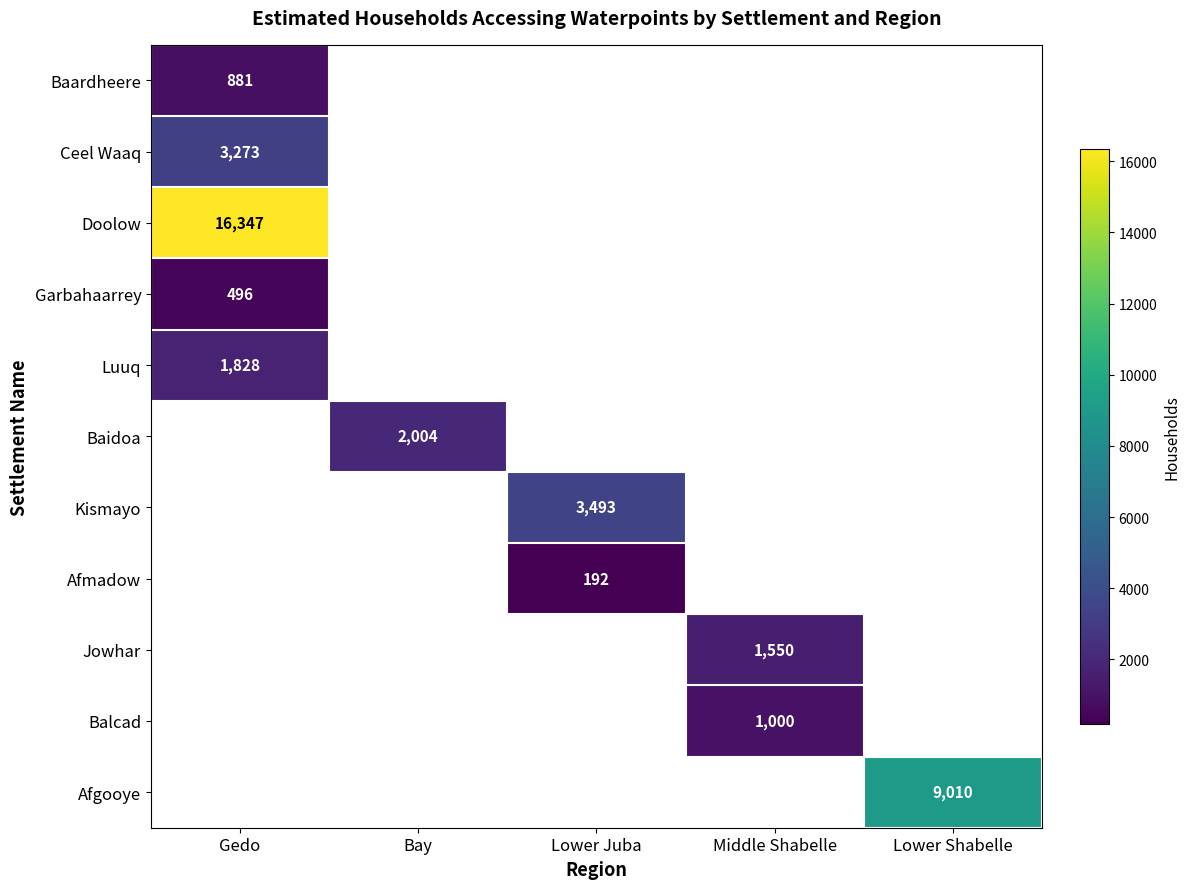

How many positive values does the Ceel Waaq series have?

1